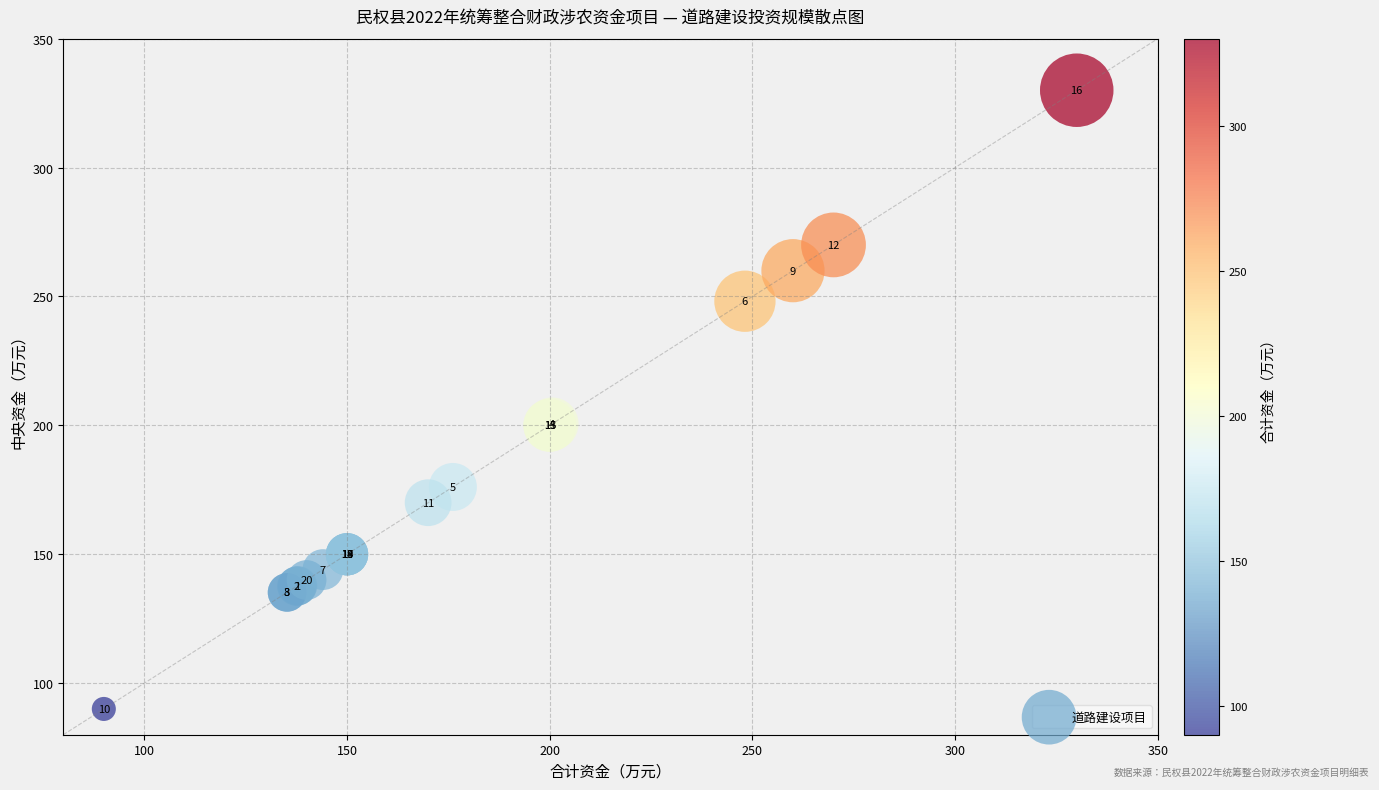

What Y value in the scatter plot is closest to 210?

200.6